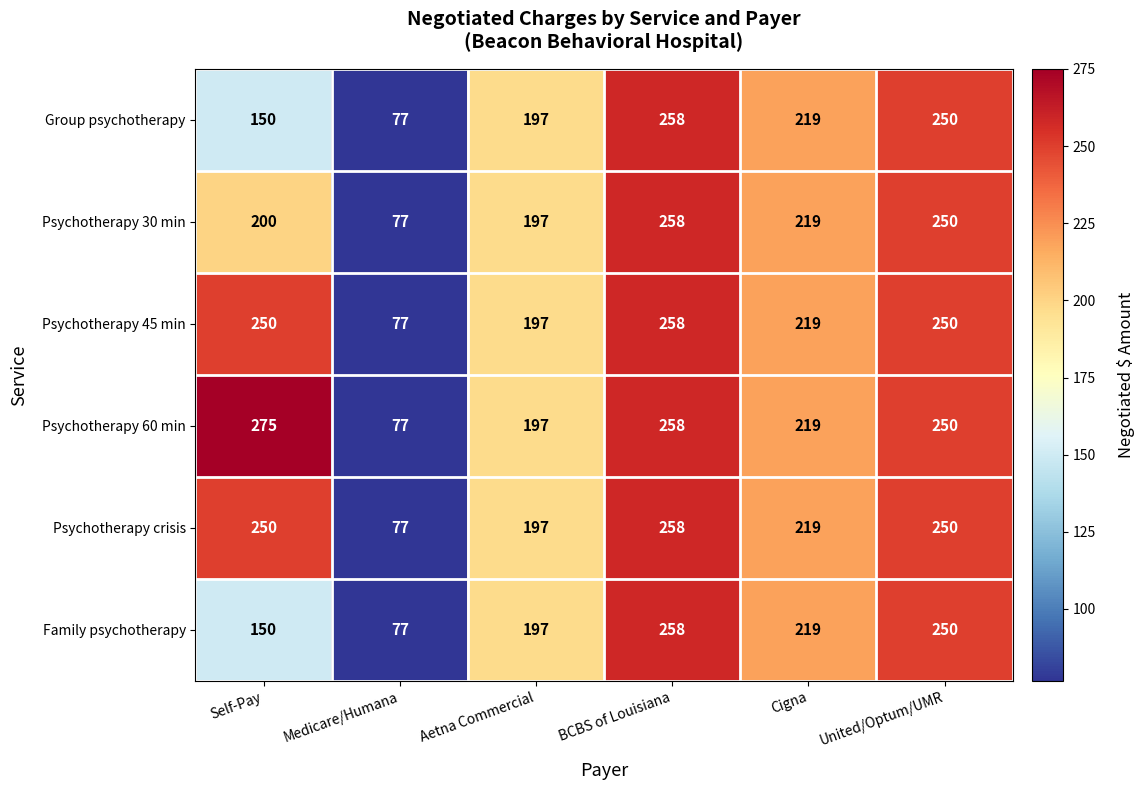

How many categories are shown in the chart?

6